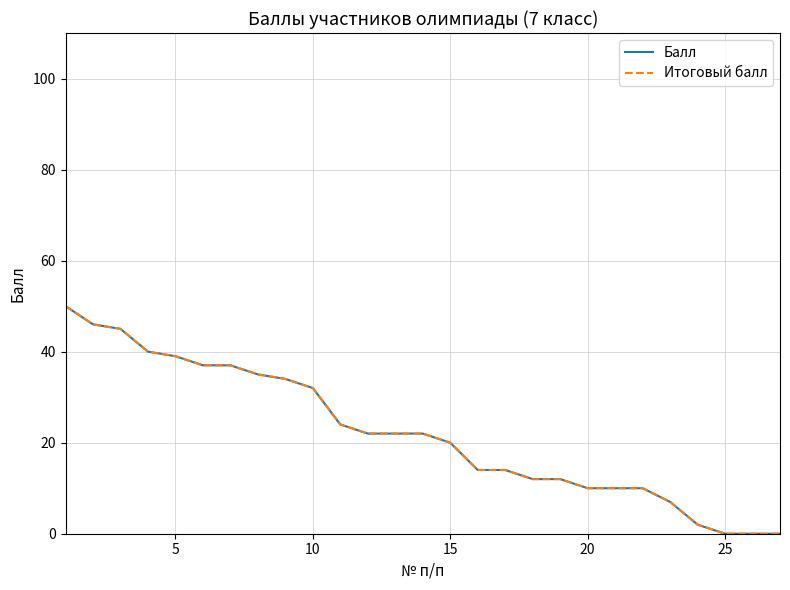

Is this an area chart (filled region under the line)?

No